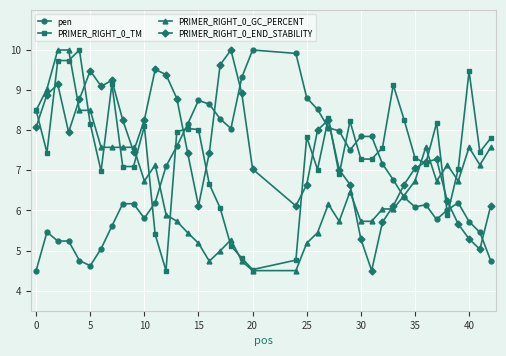

What is the maximum value shown in the chart?

10.0